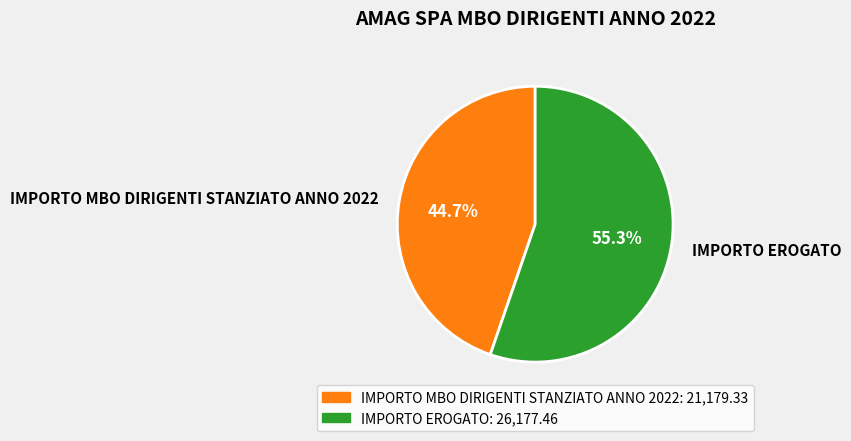

What percentage is NOT represented by IMPORTO MBO DIRIGENTI STANZIATO ANNO 2022?

55.3%